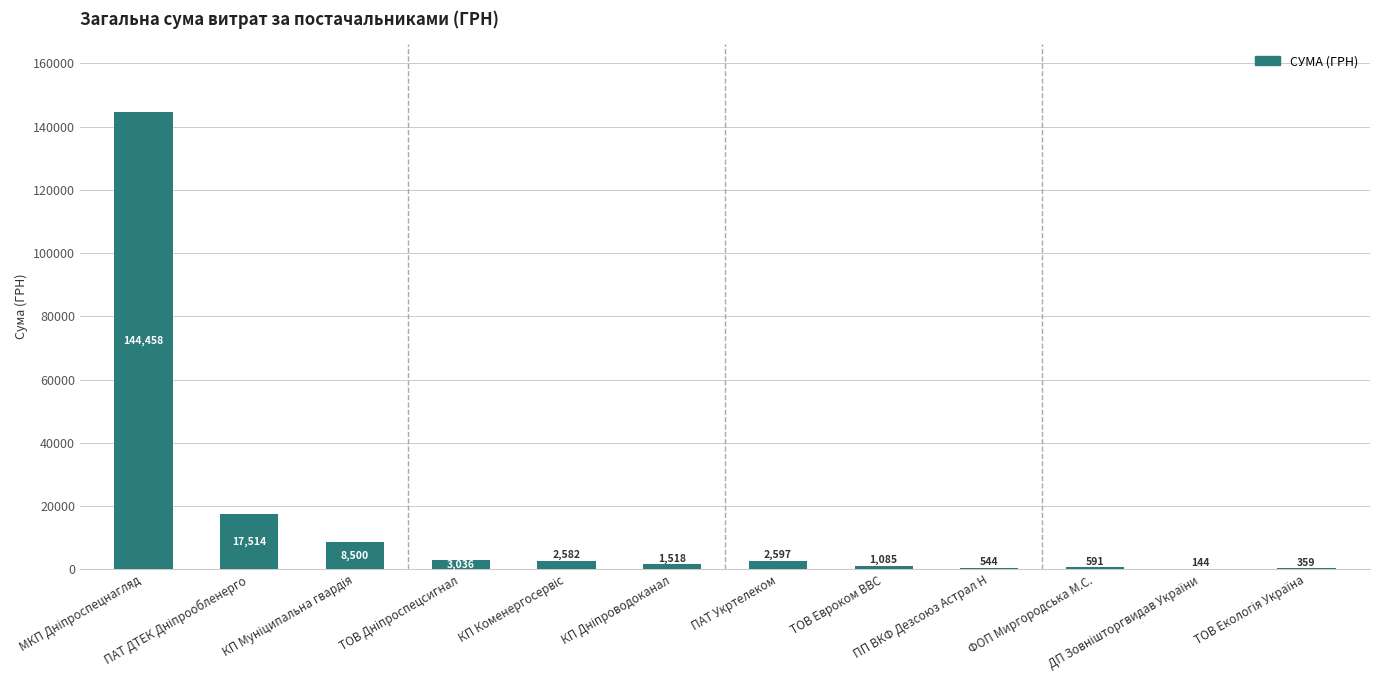

Reading right to left, what are all the values shown in this chart?

ТОВ Екологія Україна=359.1	ДП Зовнішторгвидав України=143.8	ФОП Миргородська М.С.=591.3	ПП ВКФ Дезсоюз Астрал Н=543.5	ТОВ Евроком ВВС=1085.4	ПАТ Укртелеком=2597.1	КП Дніпроводоканал=1517.7	КП Коменергосервіс=2582.4	ТОВ Дніпроспецсигнал=3036.0	КП Муніципальна гвардія=8500.0	ПАТ ДТЕК Дніпрообленерго=17514.3	МКП Дніпроспецнагляд=144458.2